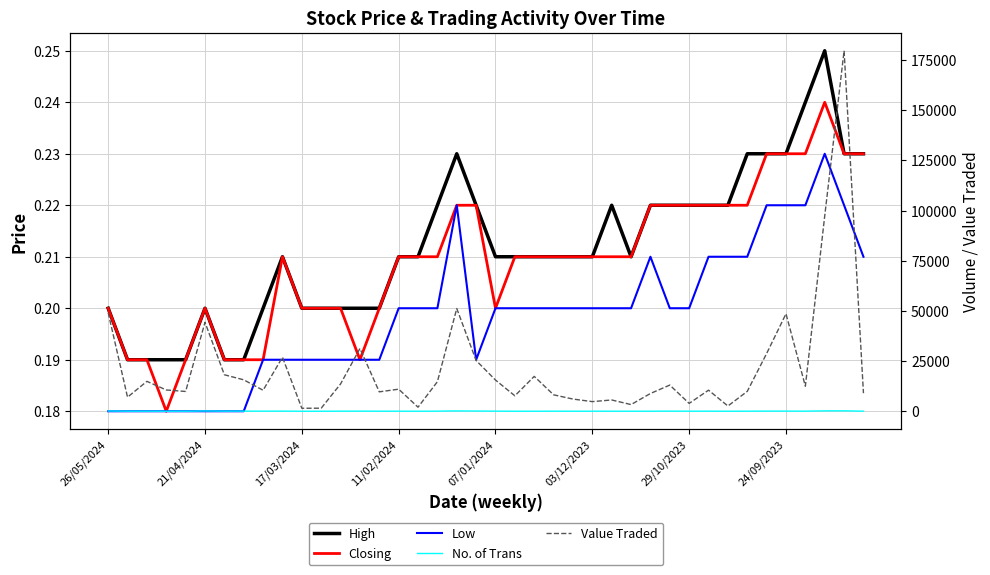

What is the maximum value shown in the chart?

179616.0